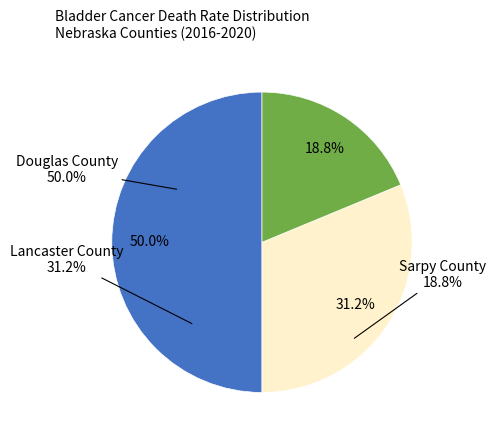

Which category has the biggest portion of the pie?

Douglas County